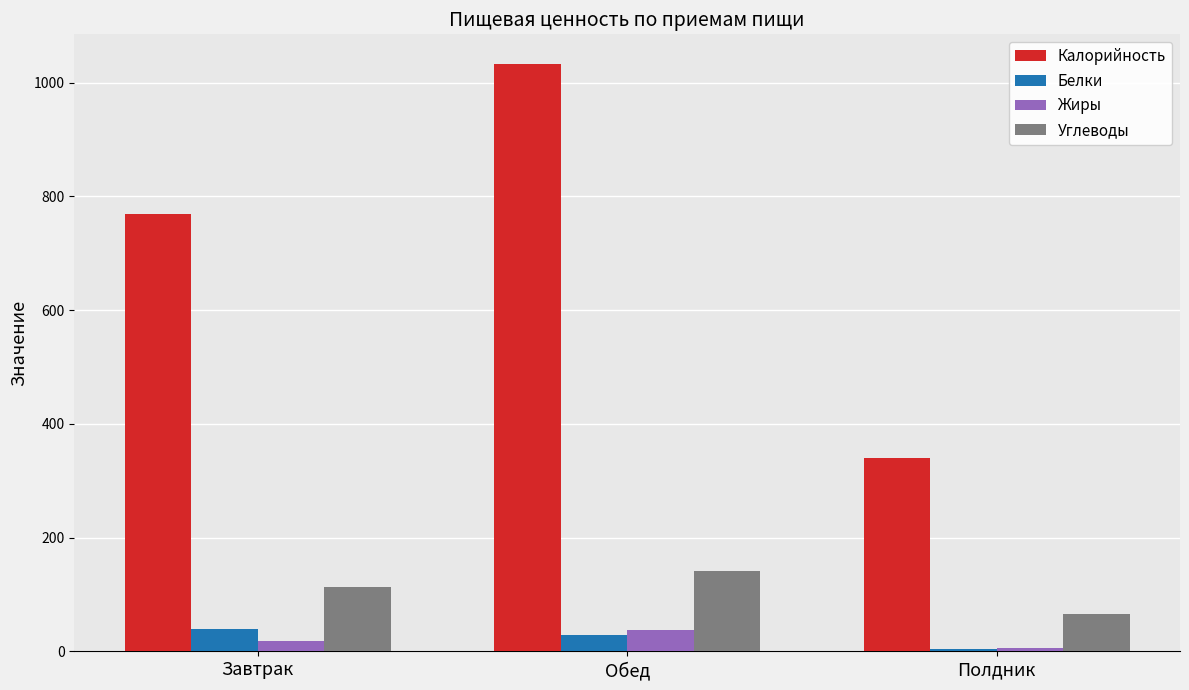

What is the minimum value shown in the chart?

4.6